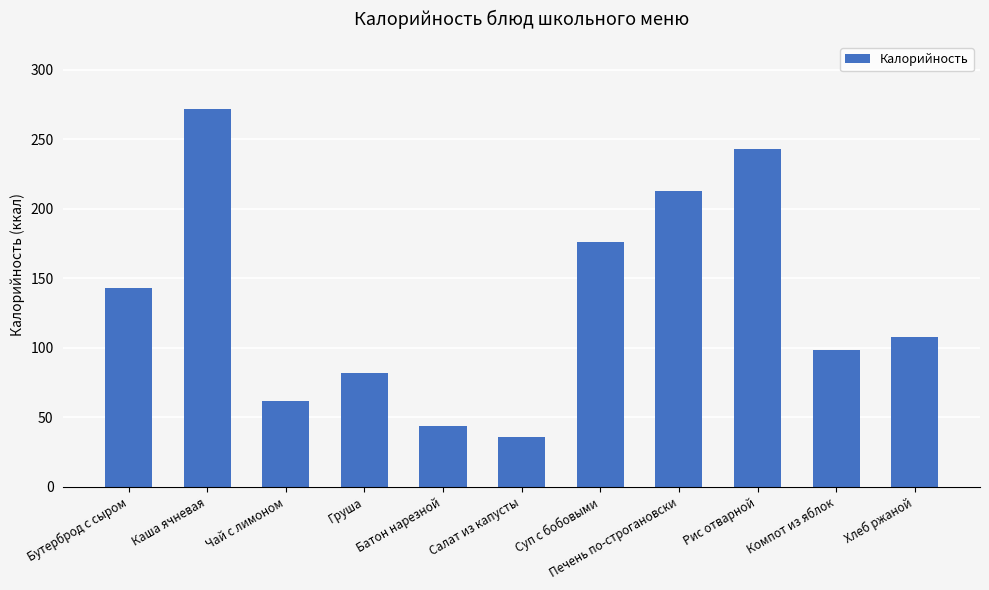

What is the sum of the values at Компот из яблок and Печень по-строгановски?

311